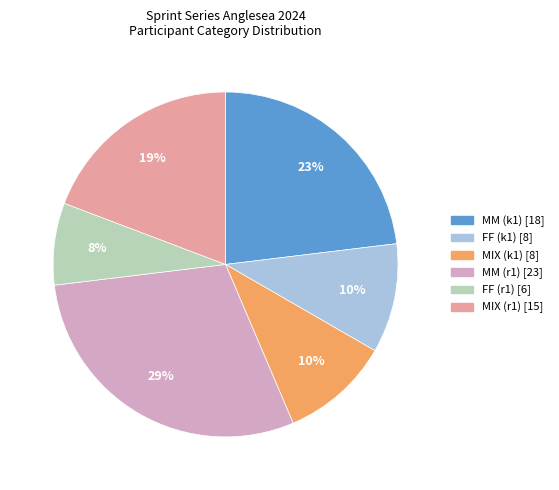

Is there any slice that represents more than half of the pie?

No